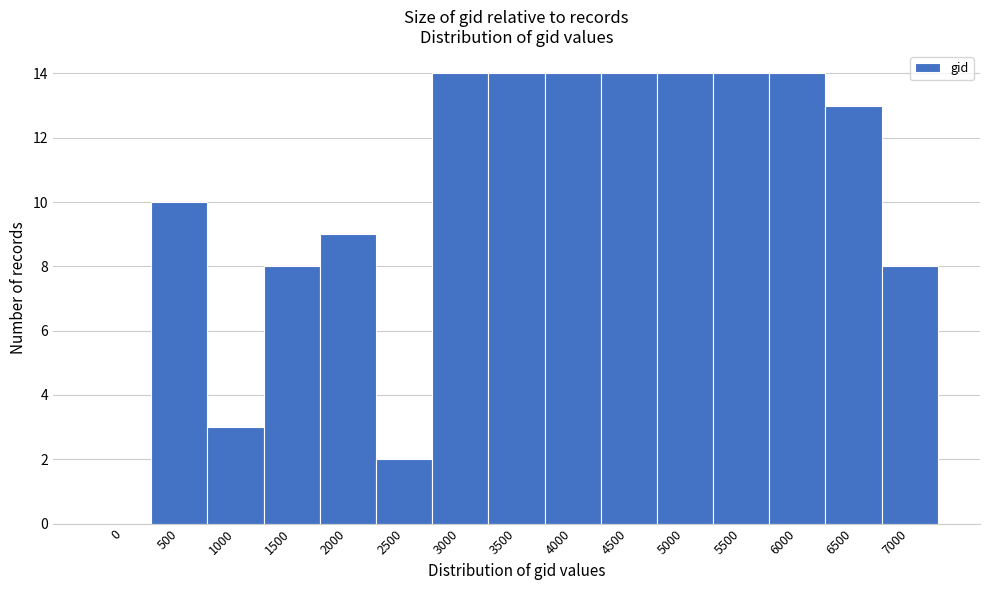

Reading left to right, extract all data points from this chart.

0=0	500=10	1000=3	1500=8	2000=9	2500=2	3000=14	3500=14	4000=14	4500=14	5000=14	5500=14	6000=14	6500=13	7000=8